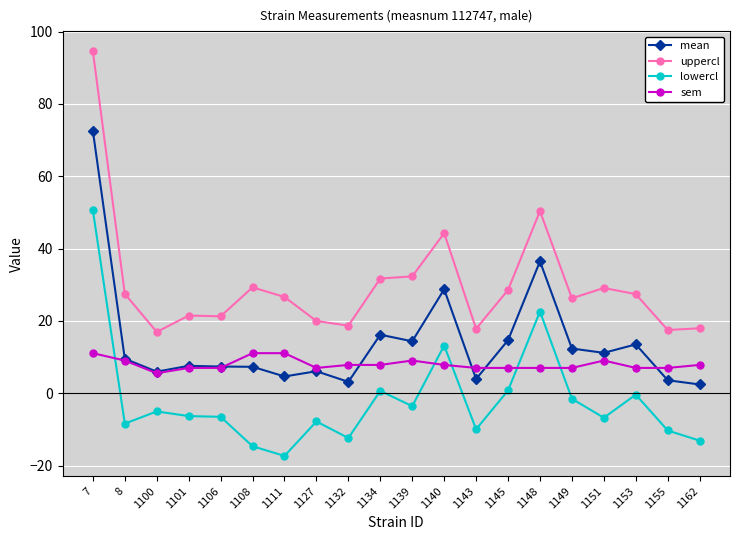

At which category is the sum across all series the highest?

7